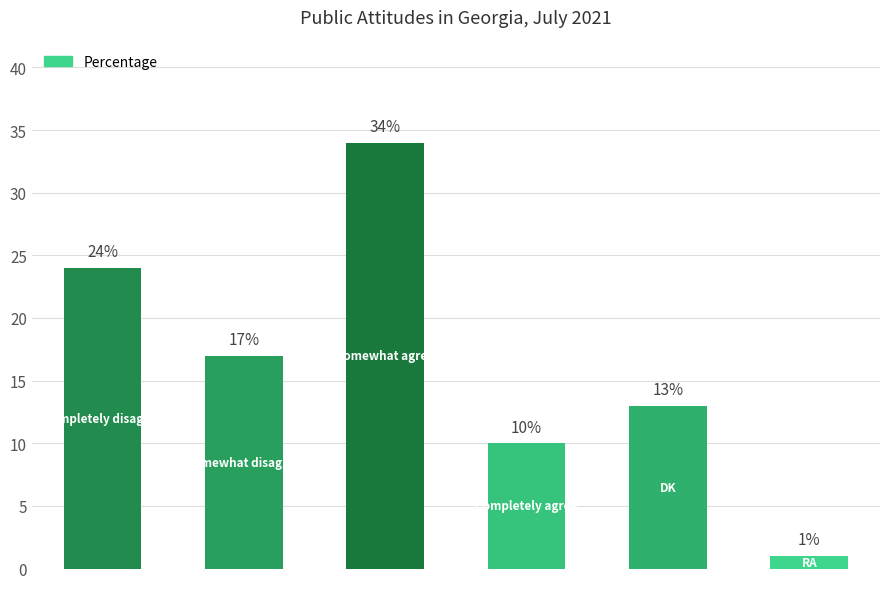

What is the value of the 6th bar from the left?

1